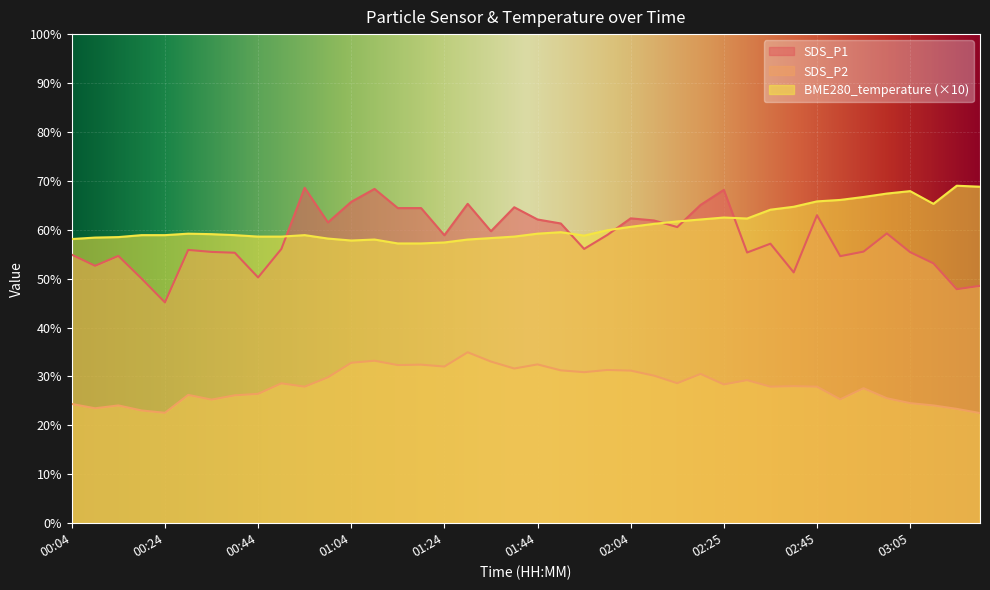

What position from the left is 02:45?

33